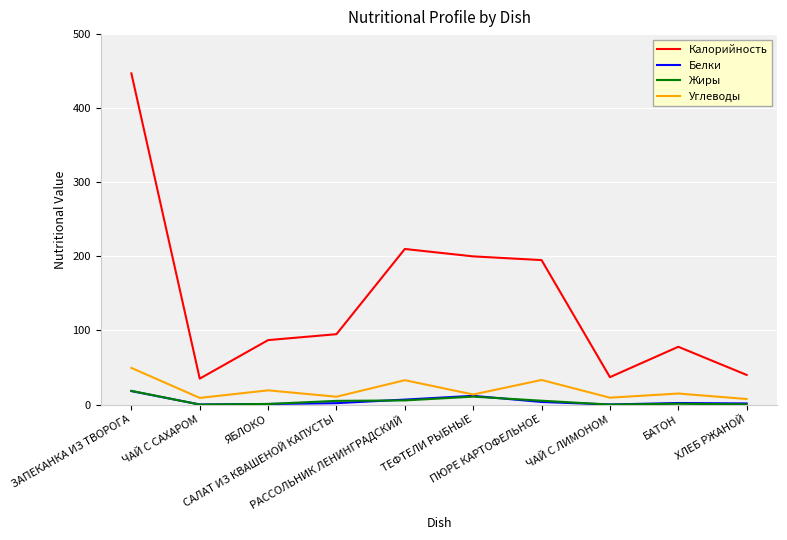

What is the approximate value of Углеводы at ХЛЕБ РЖАНОЙ?

7.5